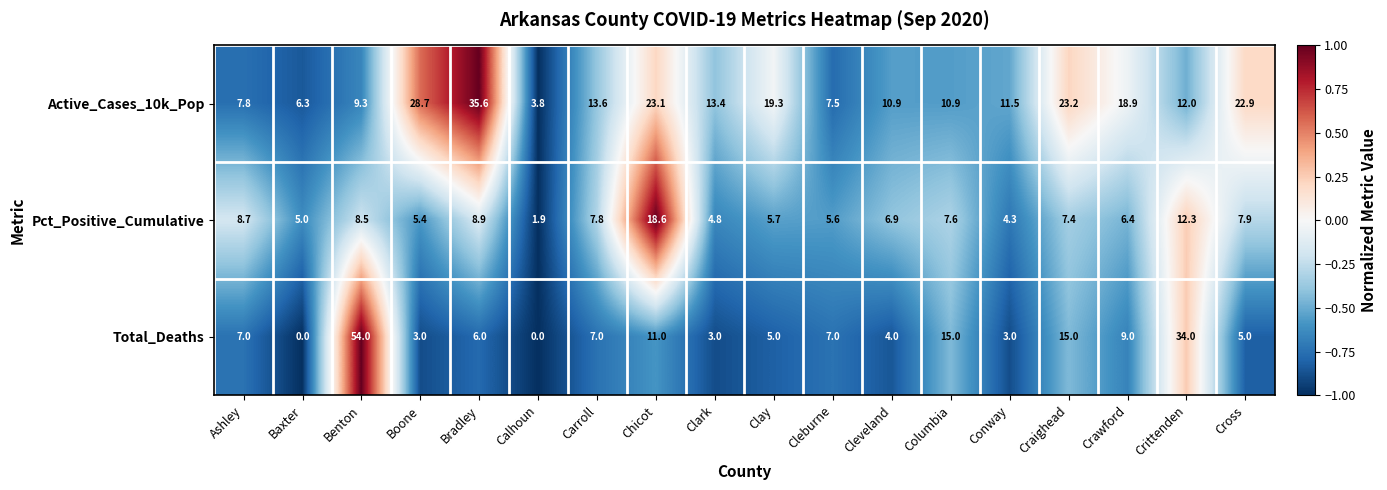

What is the greatest value displayed?

54.0